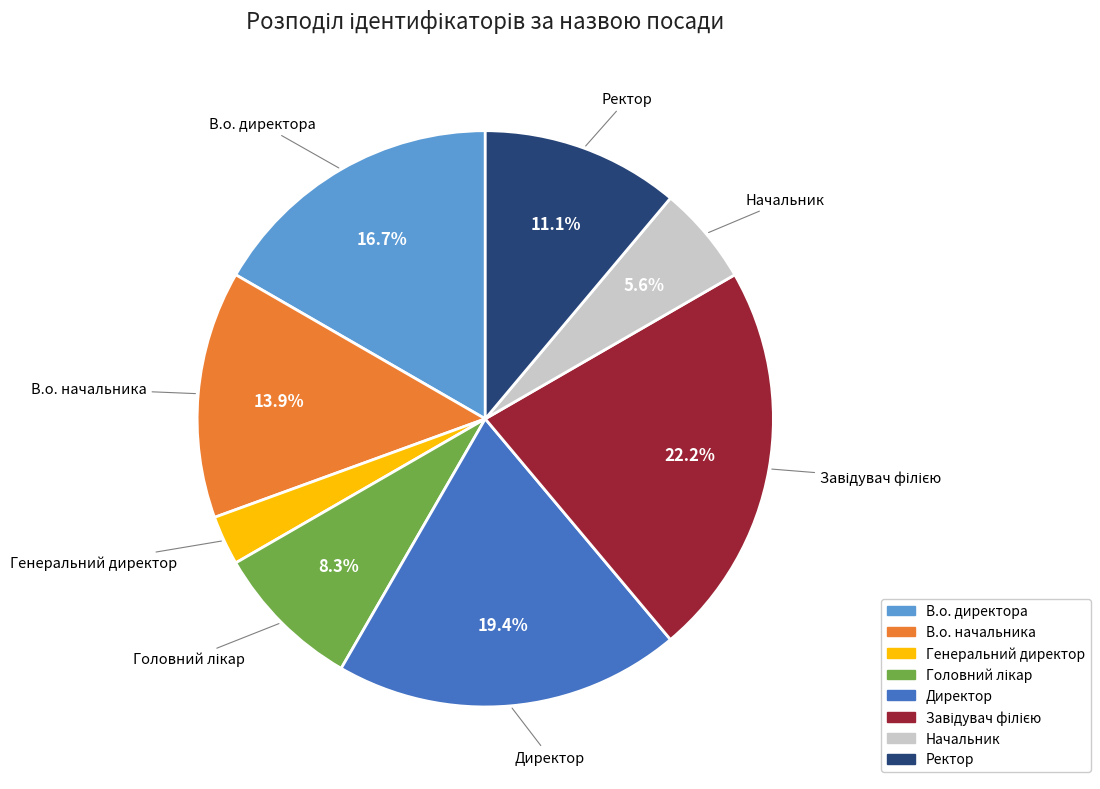

Which category has the smallest portion of the pie?

Генеральний директор